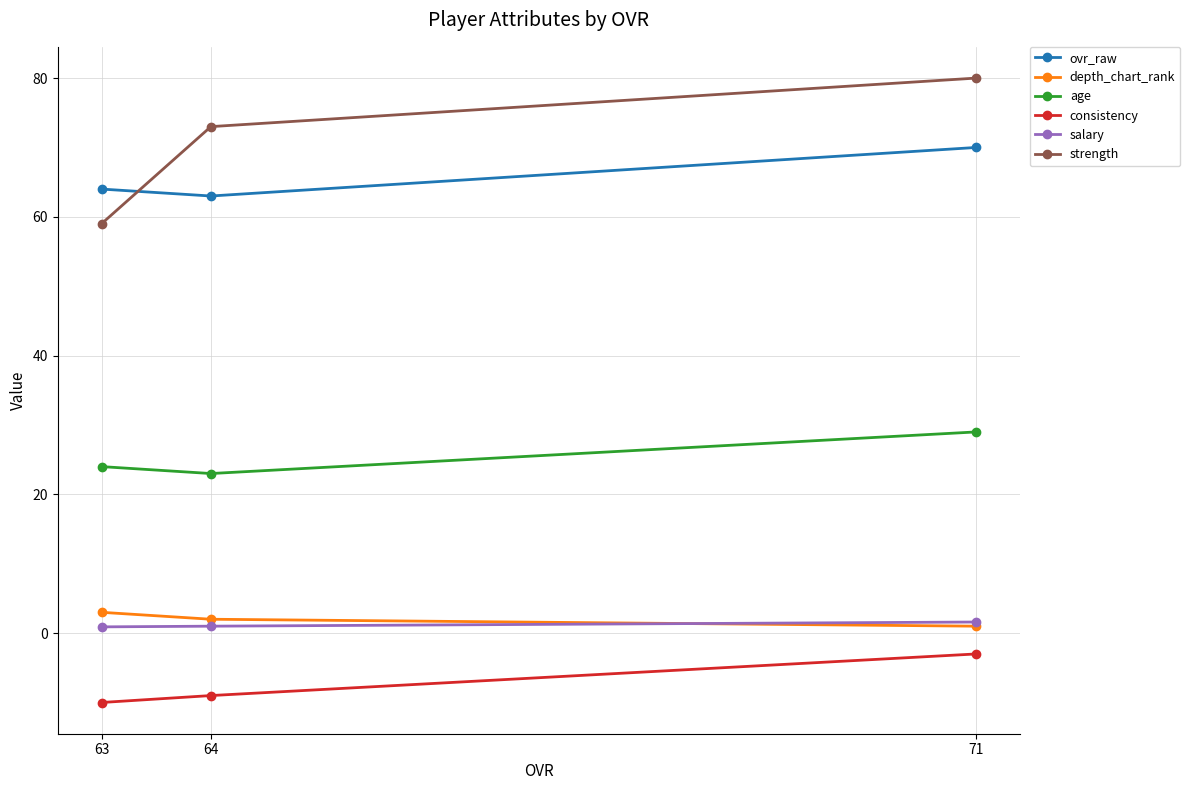

At how many categories does at least one series exceed -8?

3